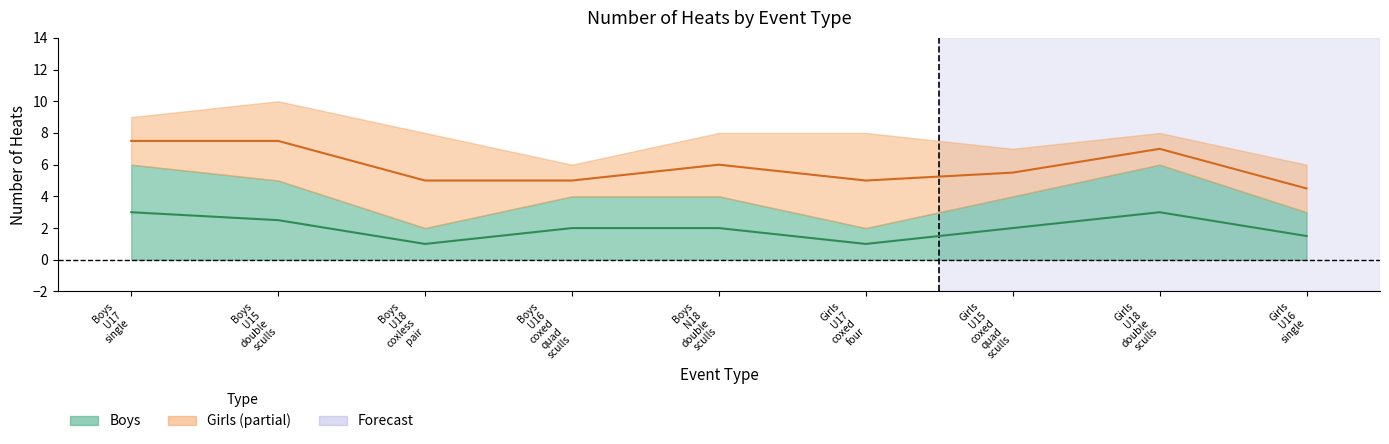

Between Boys
U18
coxless
pair and Girls
U16
single, which series saw the biggest shift?

Boys center